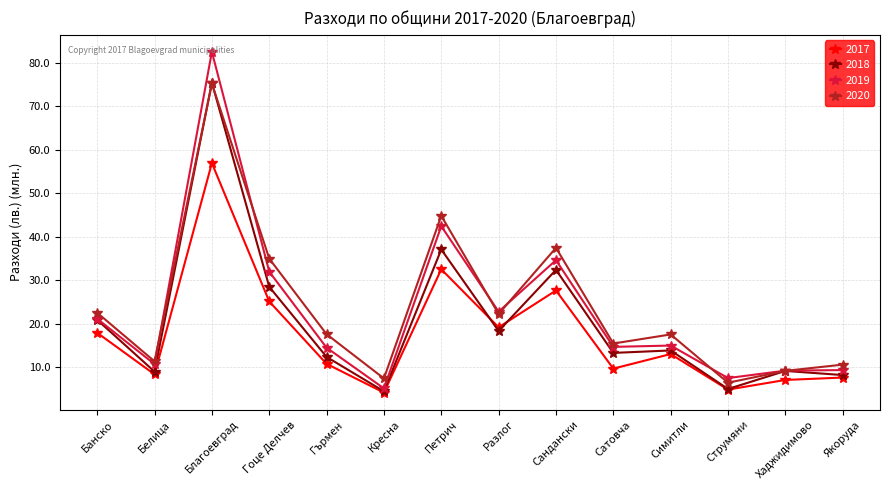

Is the value of 2020 at Сандански greater than the value of 2018 at Кресна?

Yes